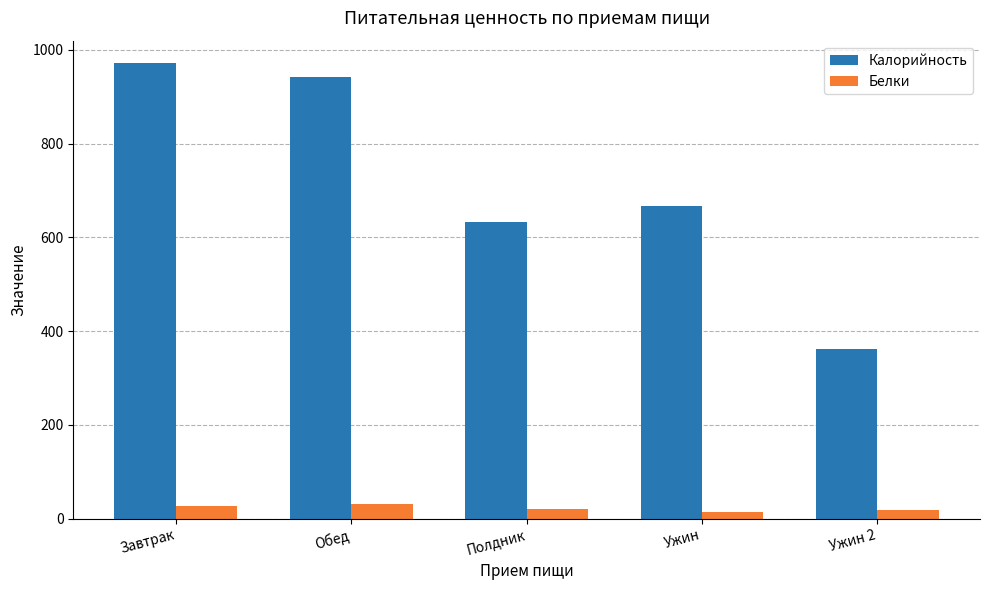

List the series in order of their peak value, lowest first.

Белки, Калорийность